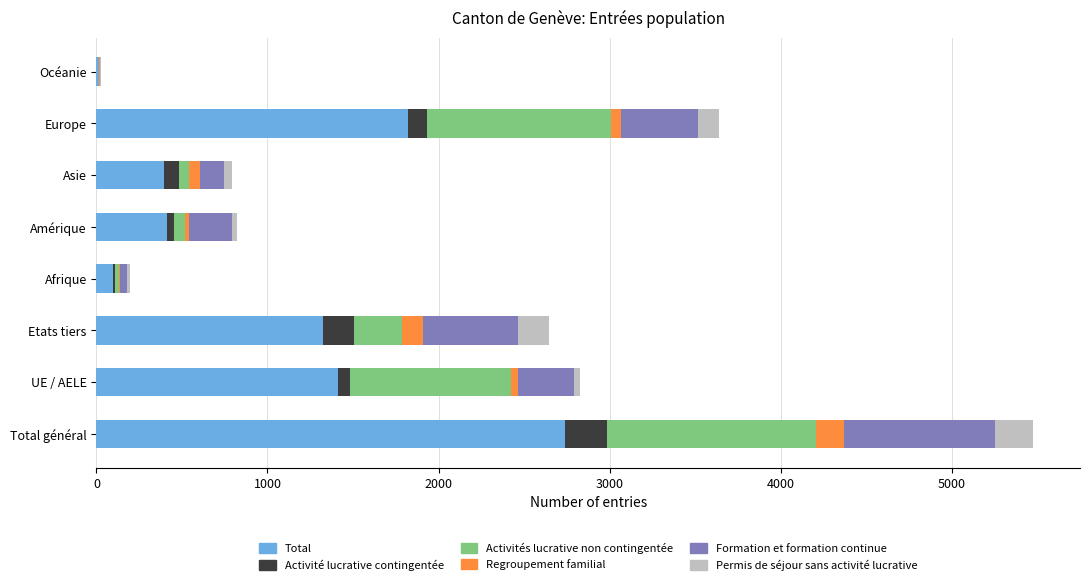

What is the highest value of the Total series?

2740